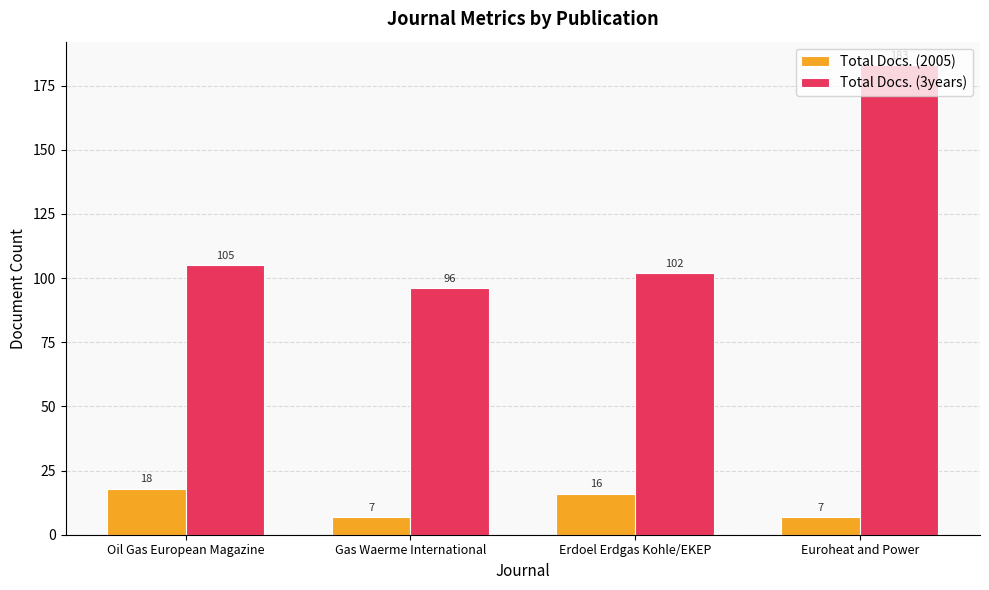

How many groups of bars are there?

4